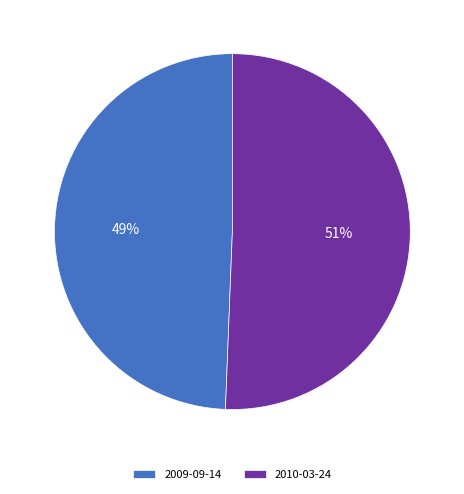

Which category has the smallest portion of the pie?

2009-09-14